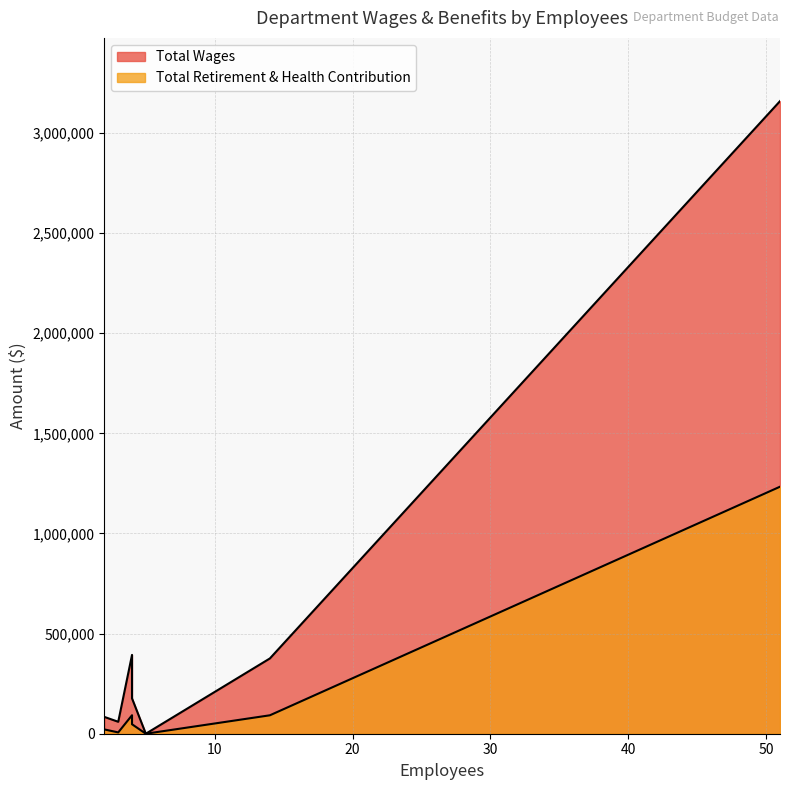

List the series in order of their overall mean, lowest first.

Total Retirement & Health Contribution, Total Wages